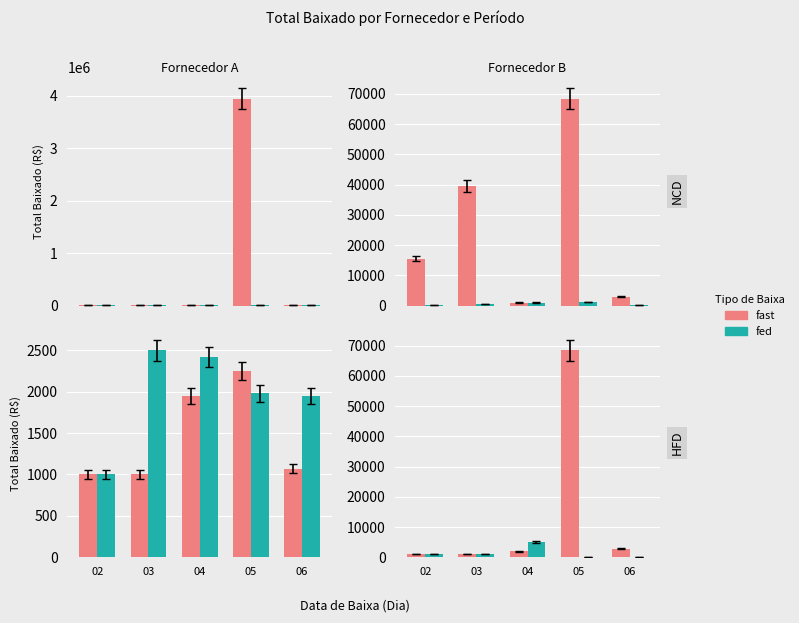

What is the value of the fast bar at the 1st from the left?

1000.0